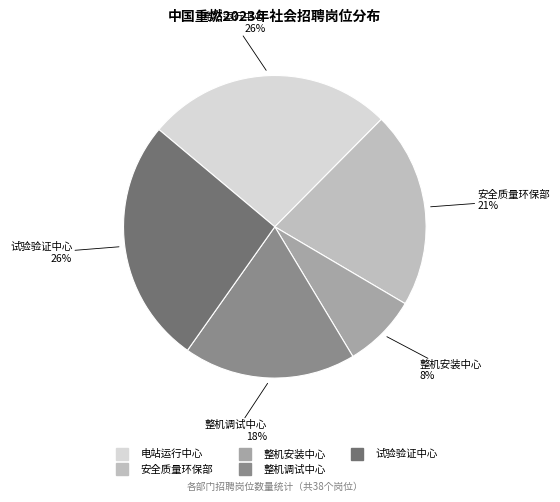

Which category has the smallest portion of the pie?

整机安装中心